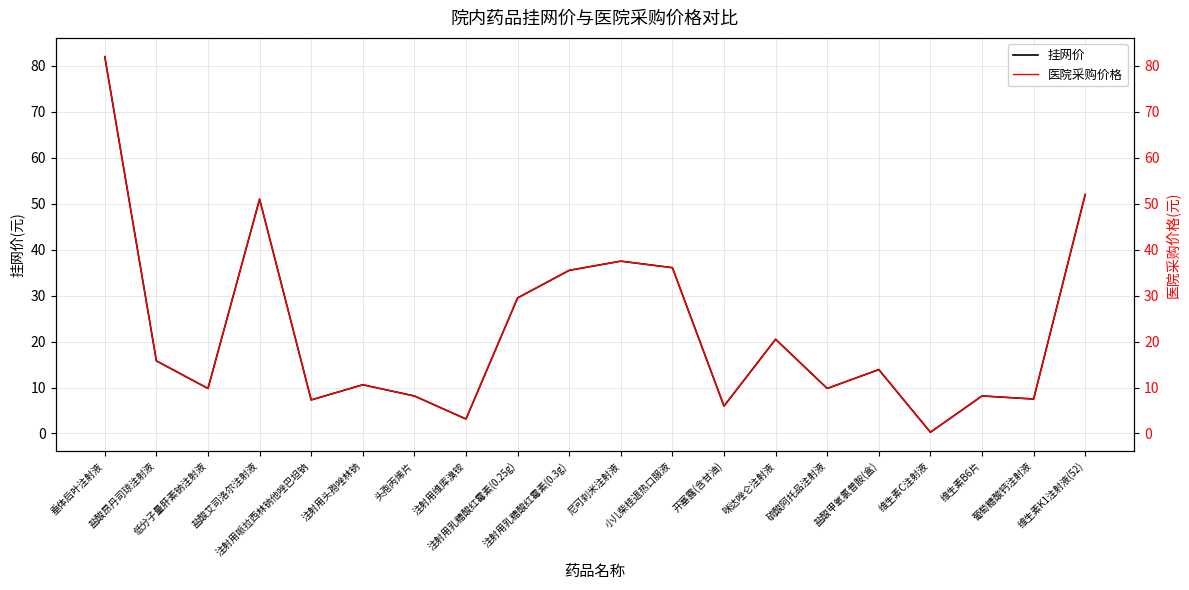

Between 低分子量肝素钠注射液 and 注射用哌拉西林钠他唑巴坦钠, which is larger?

低分子量肝素钠注射液